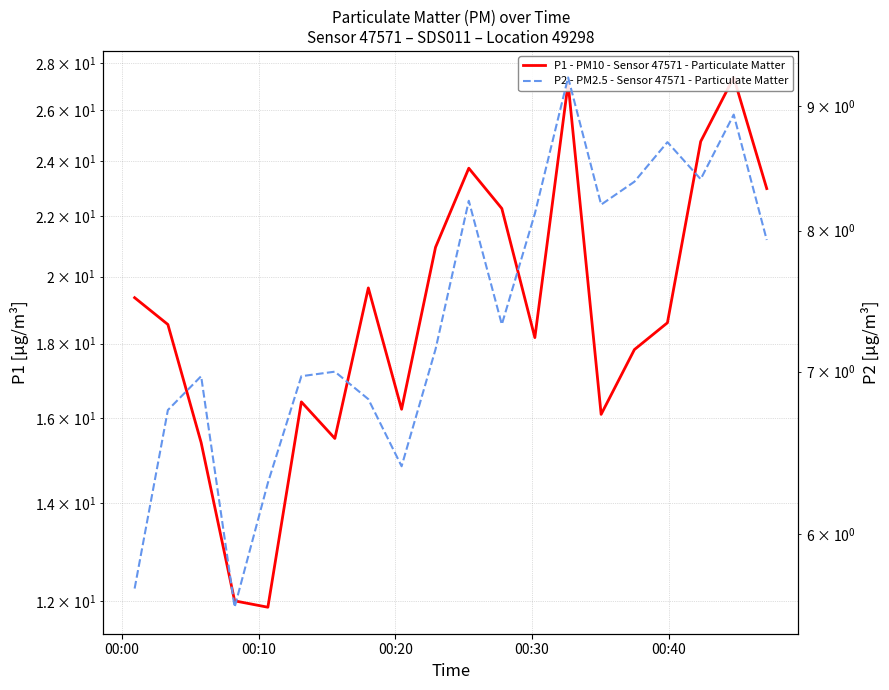

True or false: P1 - PM10 - Sensor 47571 - Particulate Matter and P2 - PM2.5 - Sensor 47571 - Particulate Matter cross at least once.

False